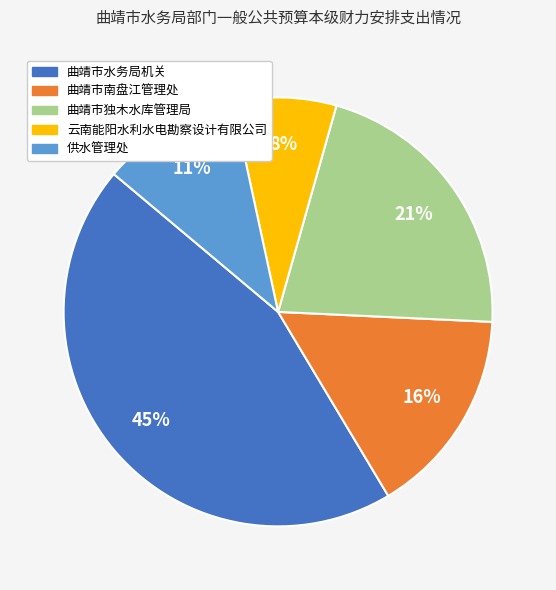

What is the smallest slice in the pie chart?

云南能阳水利水电勘察设计有限公司